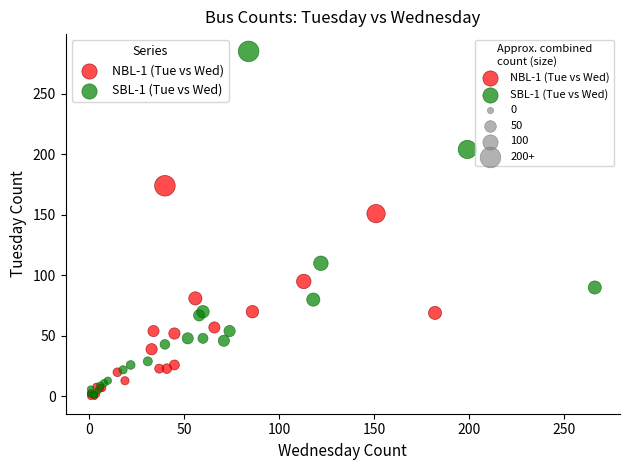

Which series reaches the maximum Y coordinate?

SBL-1 (Tue vs Wed)